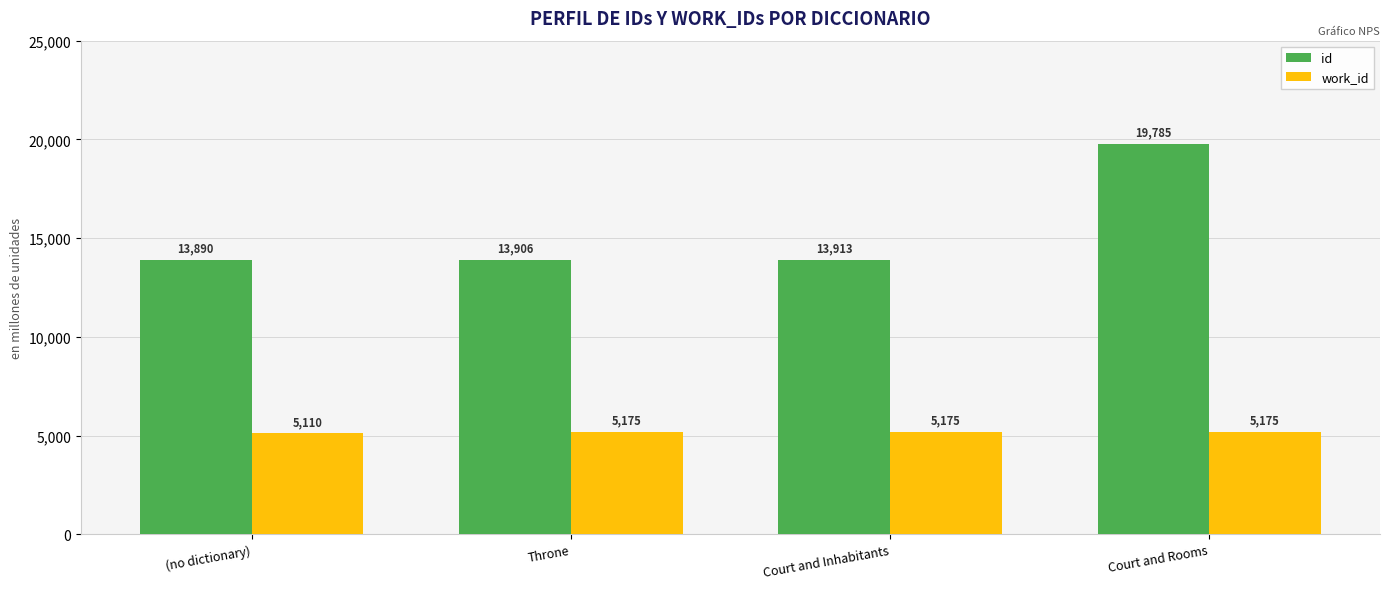

How many values in the work_id series are below 5175?

1